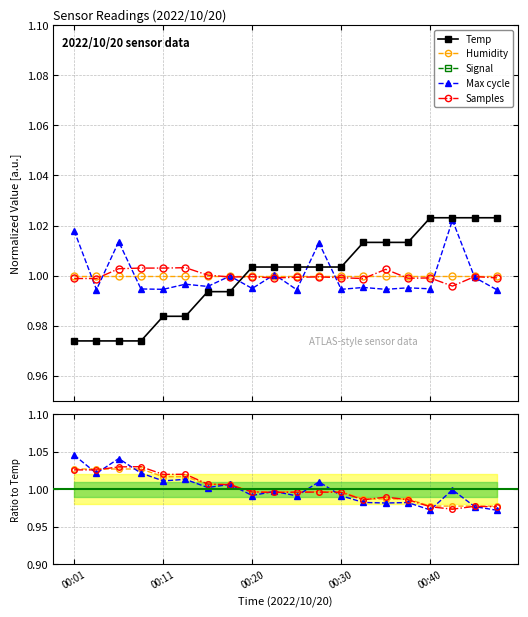

Is this an area chart (filled region under the line)?

No